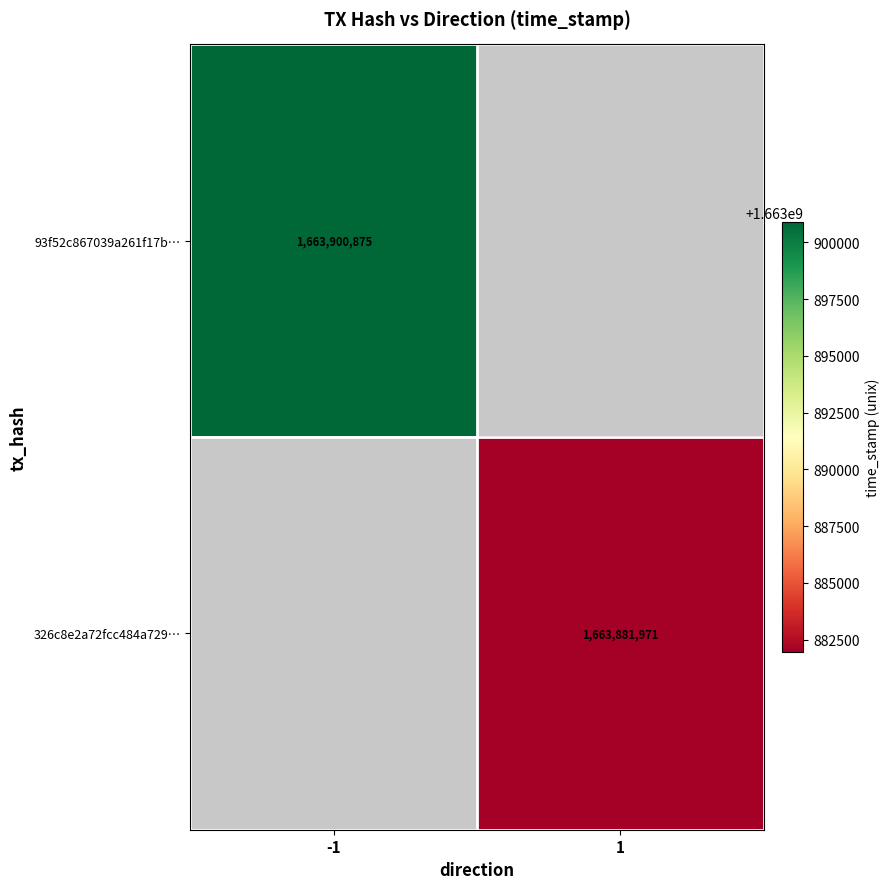

Is it true that 326c8e2a72fcc484a729… equals 899574934.8 at 1?

False